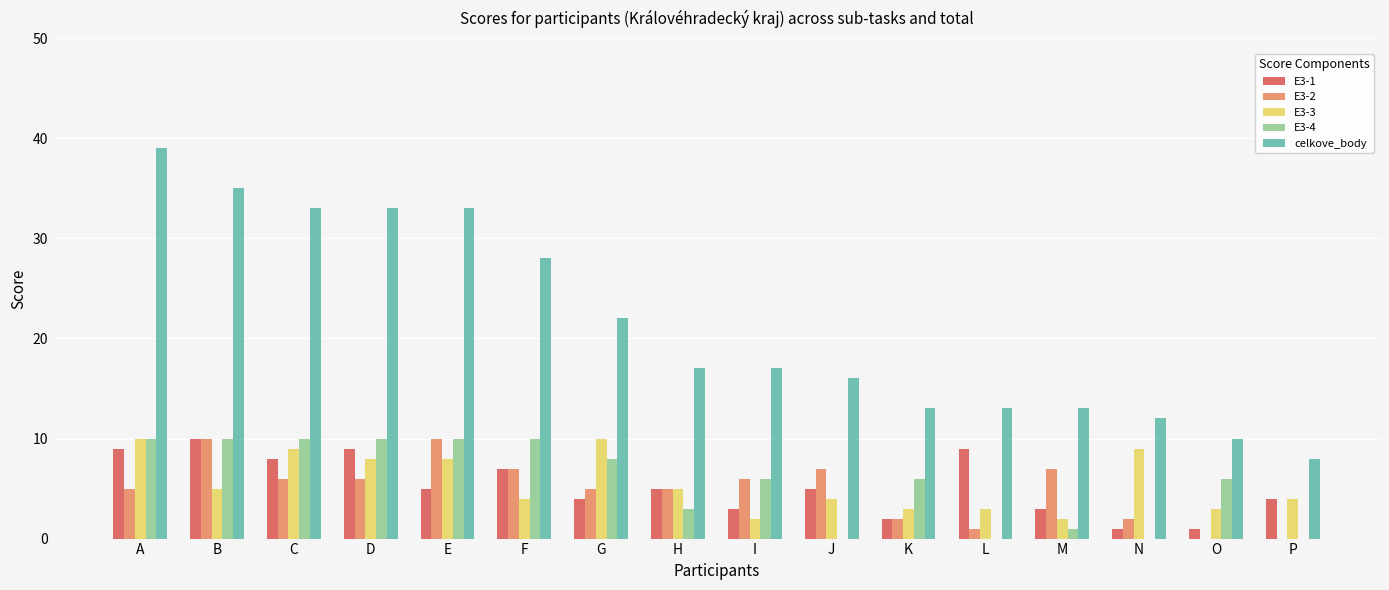

What is the sum of all celkove_body values?

342